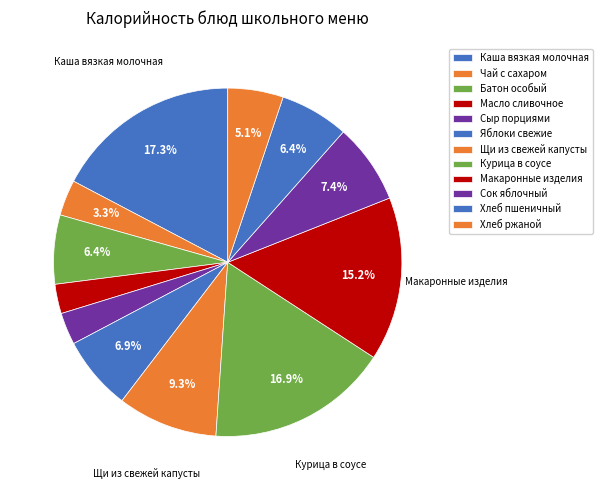

Count the number of slices in the pie.

12